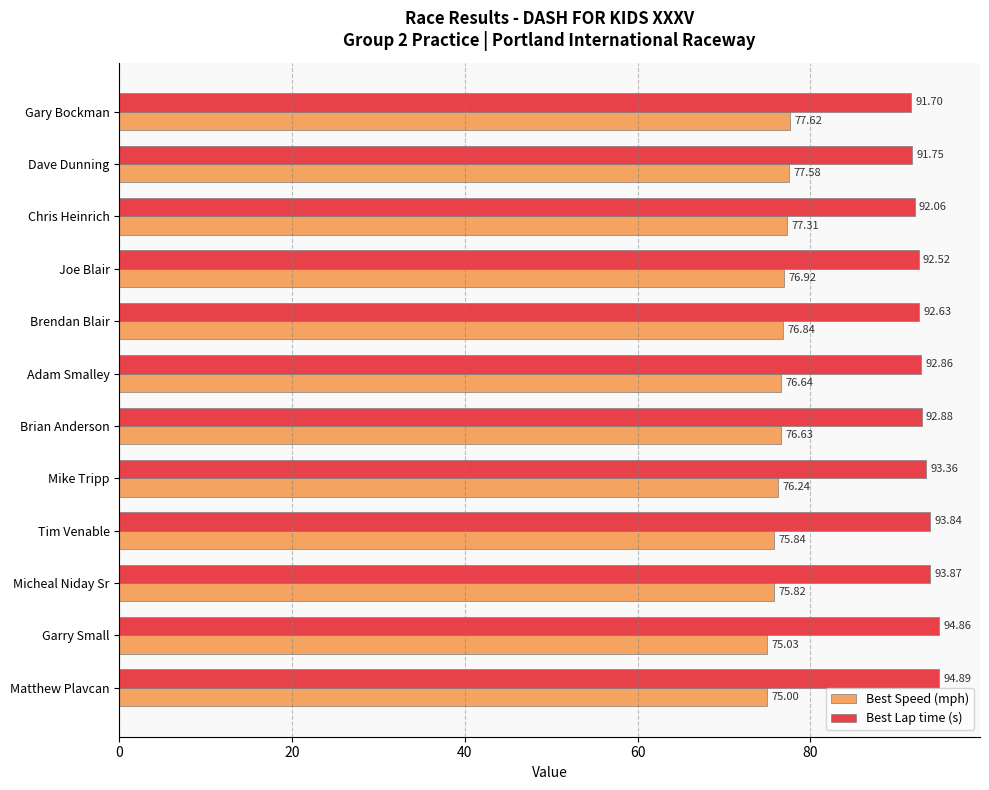

What is the spread (max minus min) of values at Brendan Blair?

15.8